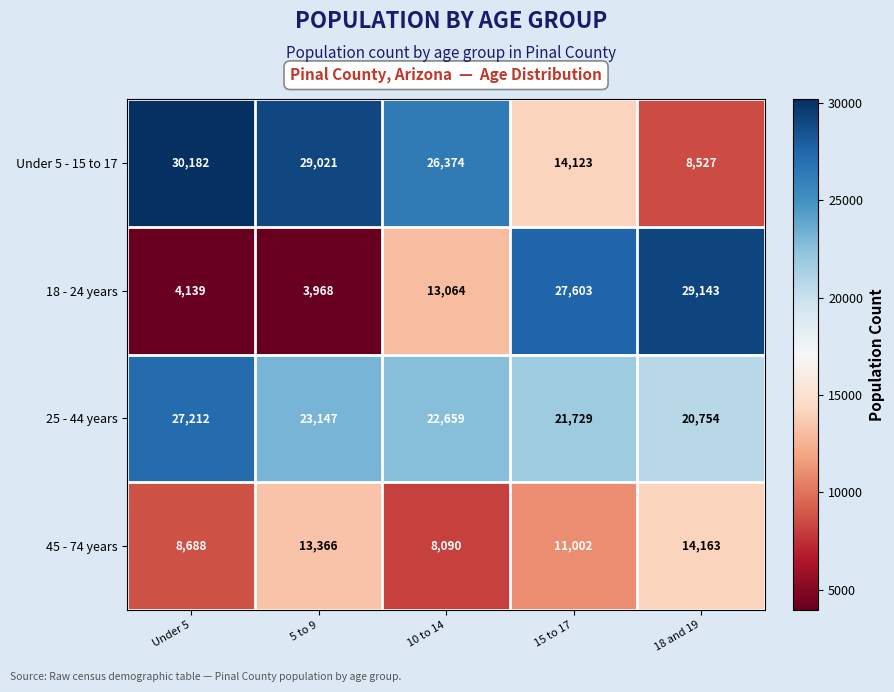

Reading right to left, list all the values displayed in this chart.

Under 5 - 15 to 17: 18 and 19=8527	15 to 17=14123	10 to 14=26374	5 to 9=29021	Under 5=30182
18 - 24 years: 18 and 19=29143	15 to 17=27603	10 to 14=13064	5 to 9=3968	Under 5=4139
25 - 44 years: 18 and 19=20754	15 to 17=21729	10 to 14=22659	5 to 9=23147	Under 5=27212
45 - 74 years: 18 and 19=14163	15 to 17=11002	10 to 14=8090	5 to 9=13366	Under 5=8688